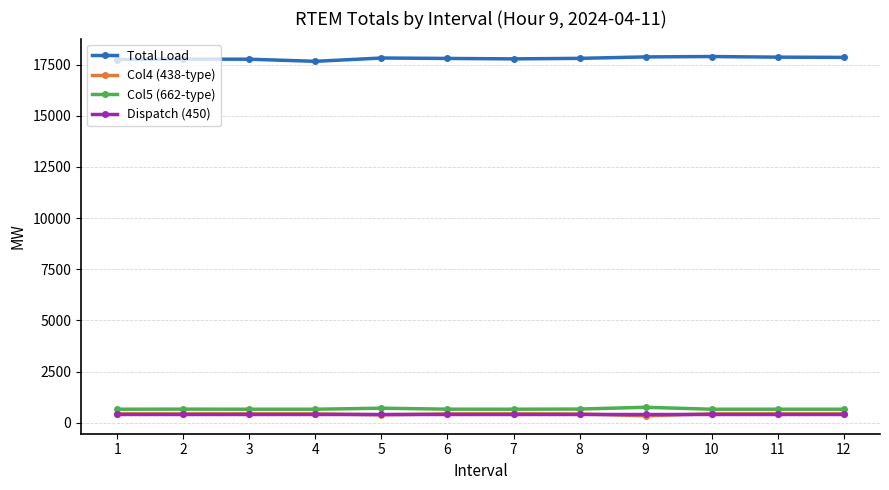

What is the value of the Dispatch (450) point at the 8th from the left?

450.0